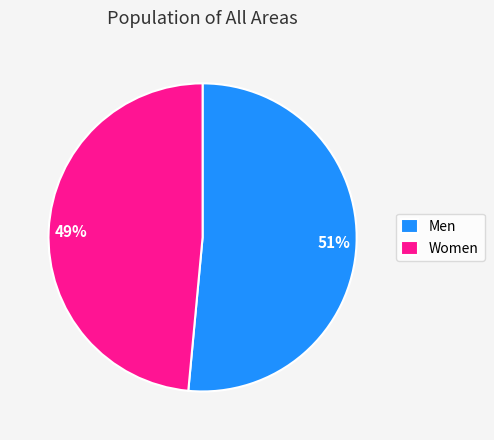

How many segments does this pie chart have?

2